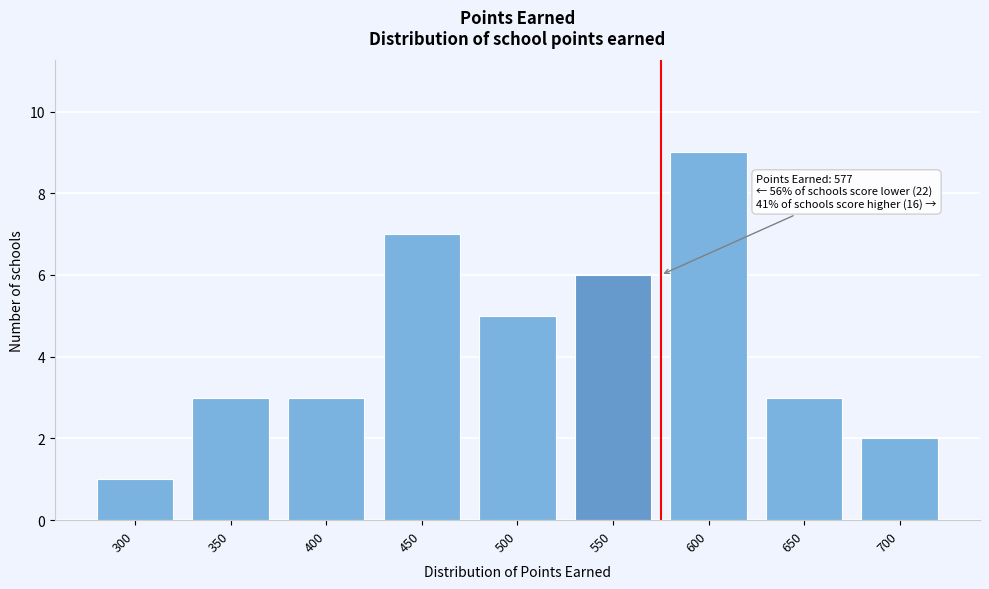

Reading right to left, list all the values displayed in this chart.

700=2	650=3	600=9	550=6	500=5	450=7	400=3	350=3	300=1